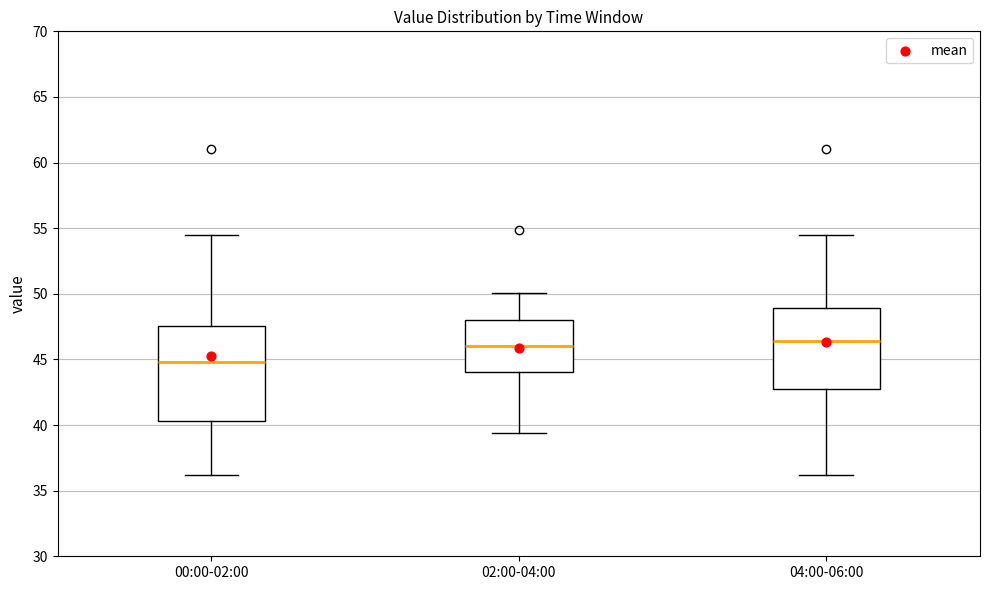

Reading left to right, read every box against the y-axis: the position of its median line, the range the box covers, and the ends of its whiskers. The values are not printed on the chart, so give them approximately, as read against the axis.

00:00-02:00: median 45.0, box 40.5 to 47.5, whiskers 36.0 to 54.5
02:00-04:00: median 46.0, box 44.0 to 48.0, whiskers 39.5 to 50.0
04:00-06:00: median 46.5, box 42.5 to 49.0, whiskers 36.0 to 54.5